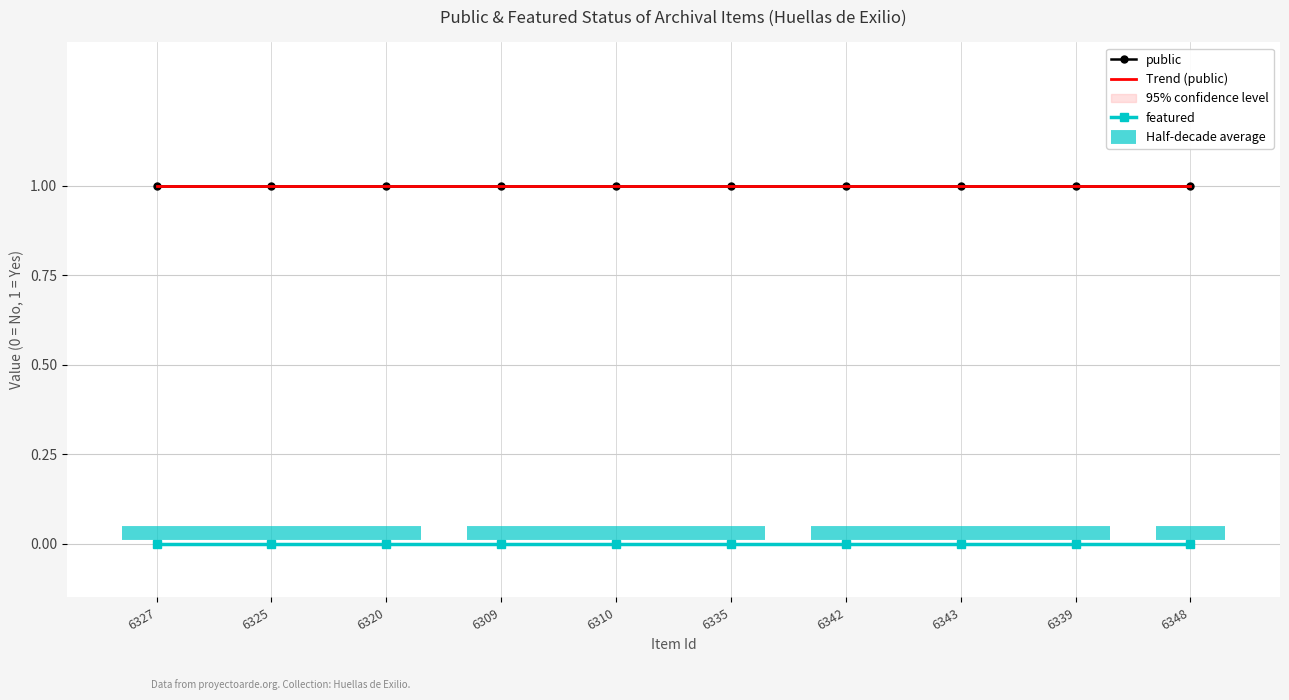

What is the value of the public point at the 8th from the left?

1